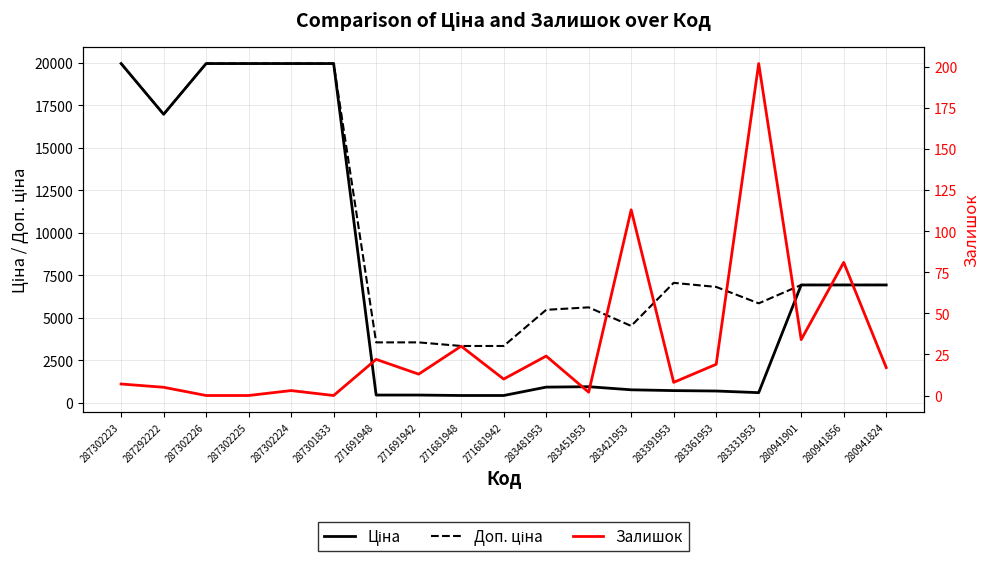

What is the sum of the Ціна values at 280941824 and 283481953?

7836.1